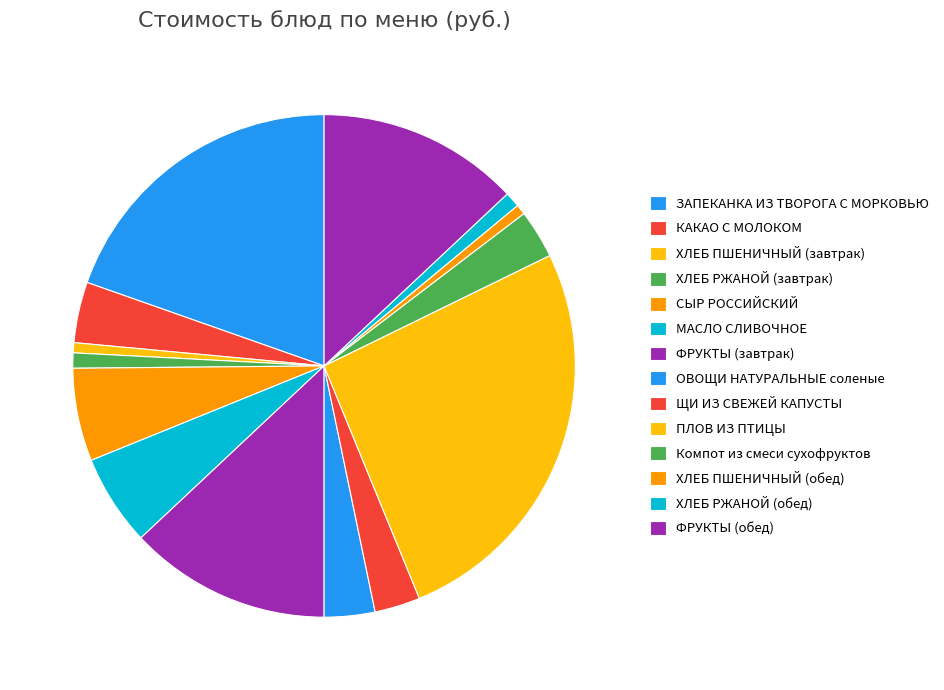

Is there a majority slice in this chart?

No